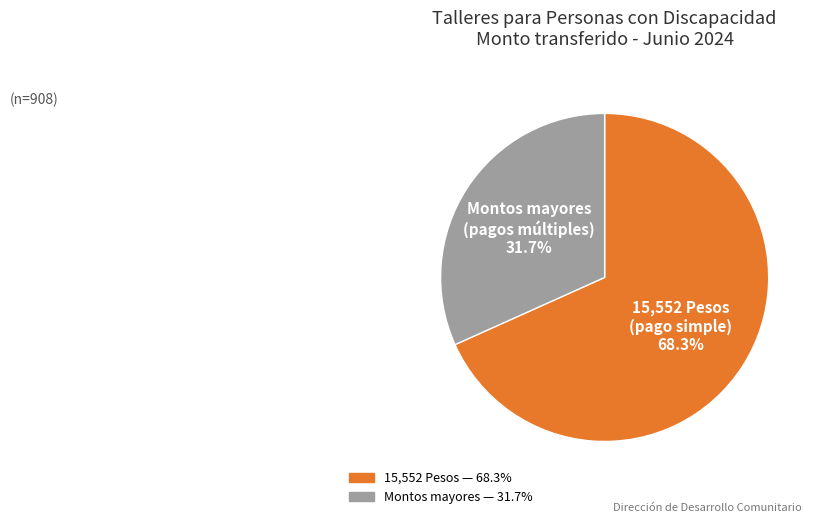

Does any single category account for the majority?

Yes